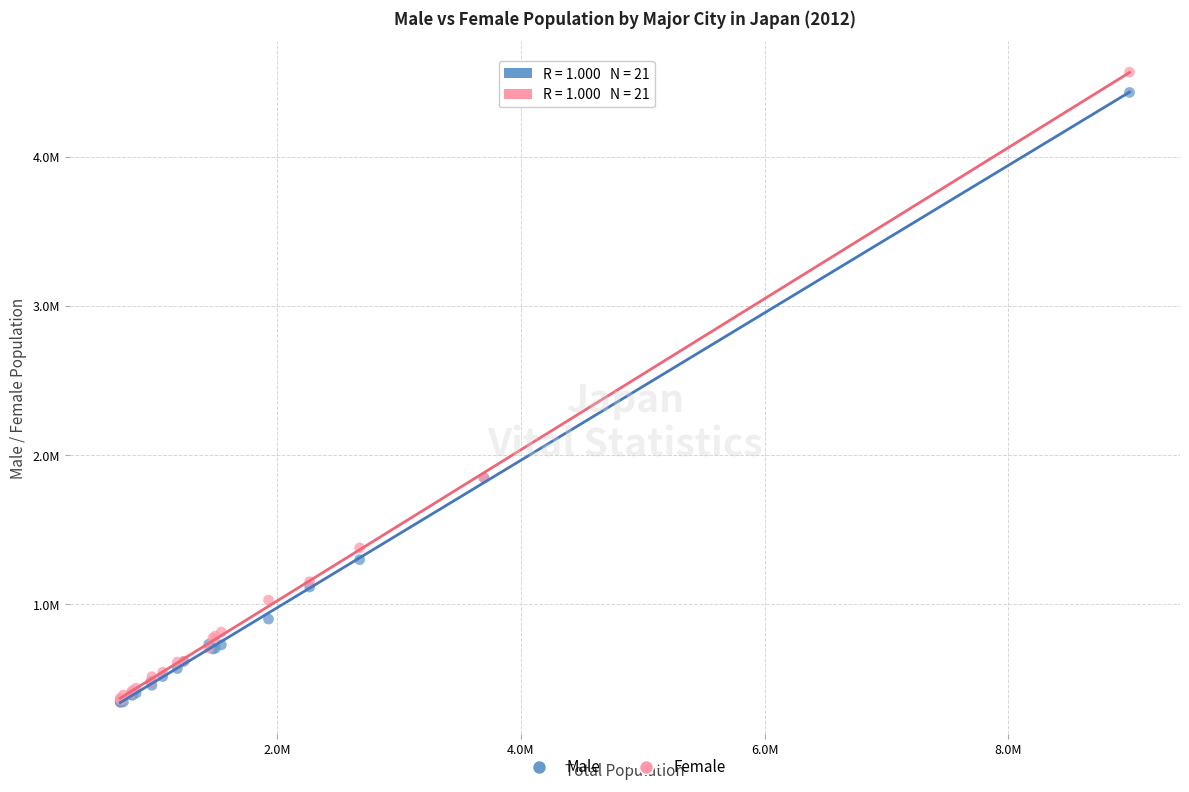

Which series has the widest spread of Y values?

Female